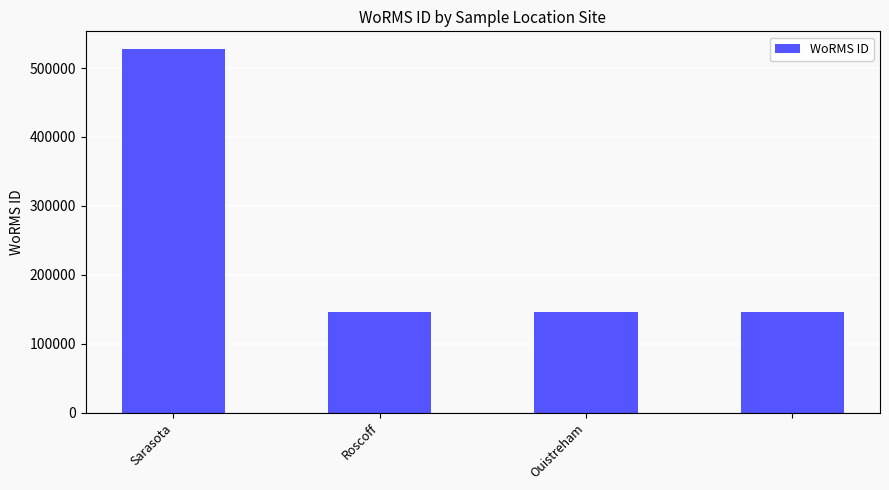

What is the sum of all values?

964311